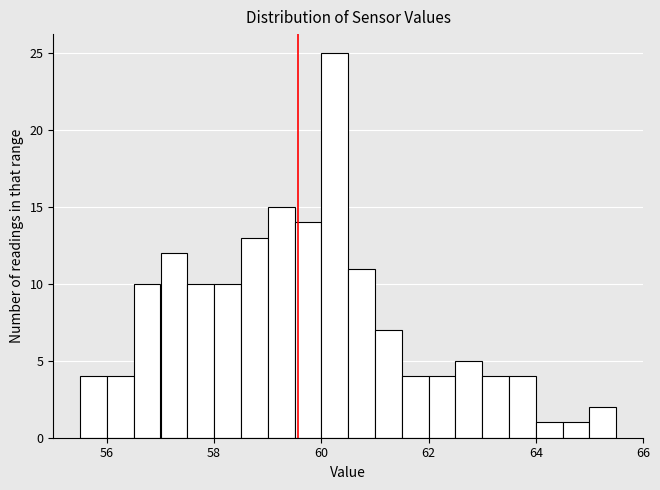

Read against the x-axis, roughly where is the centre of the tallest bar?

60.2